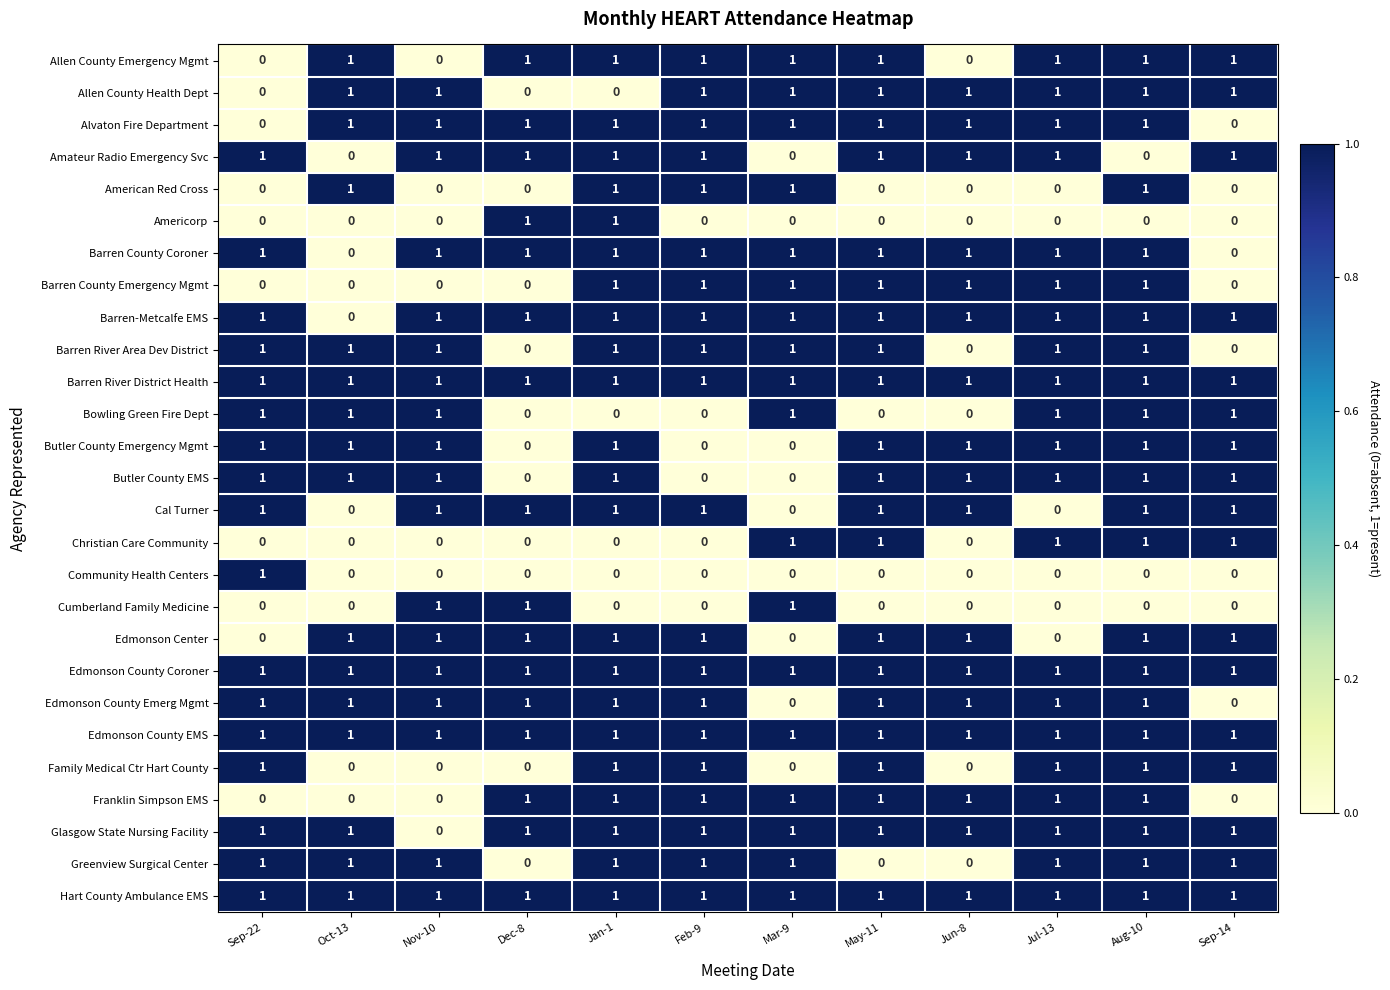

True or false: Cumberland Family Medicine has a value of 1 at Mar-9.

True